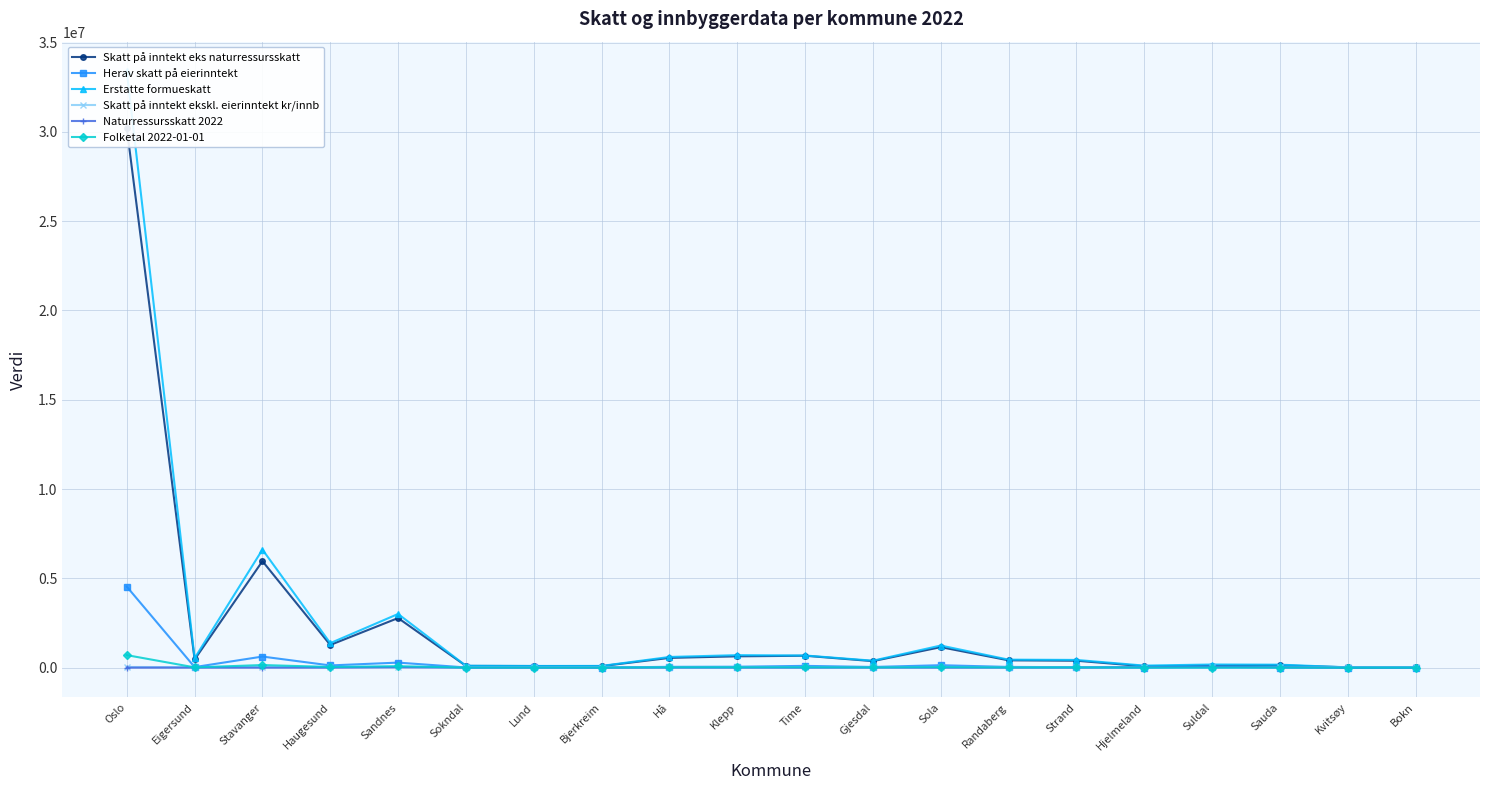

The value of Folketal 2022-01-01 at Bjerkreim is 2789.0. True or false?

True